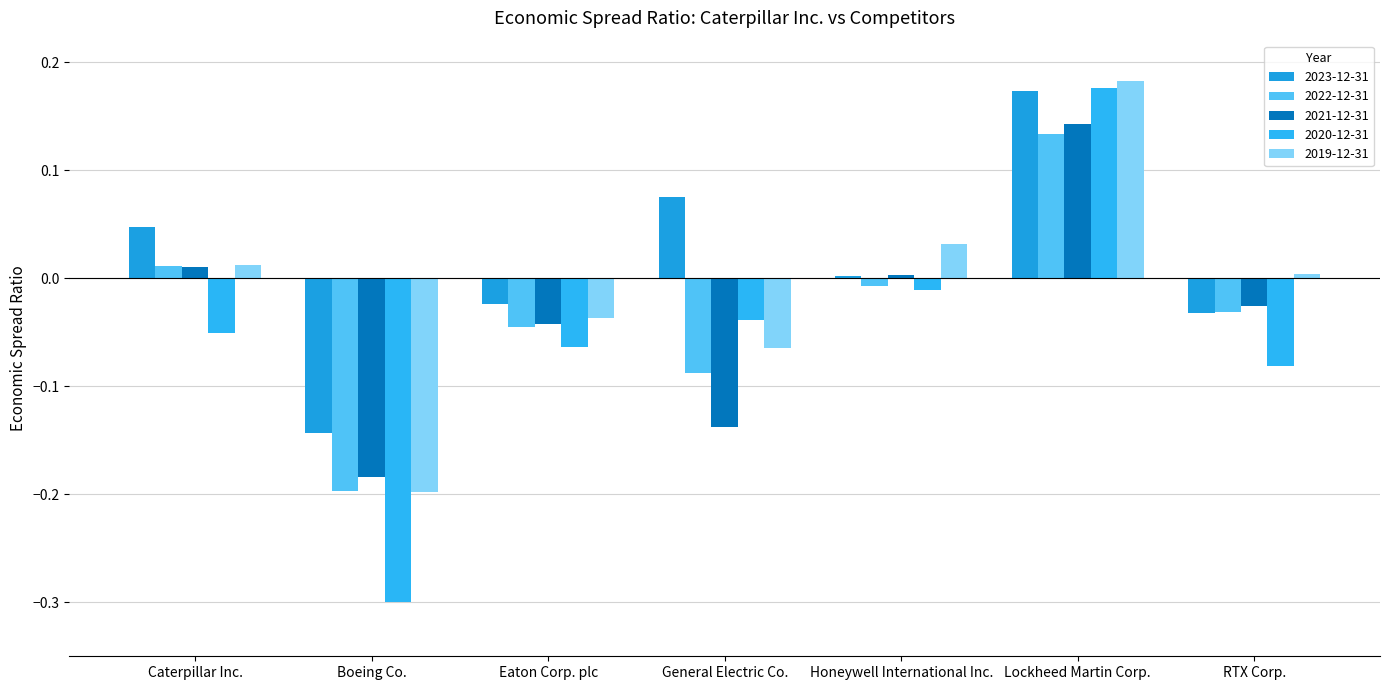

How many values in the 2020-12-31 series exceed 0?

1